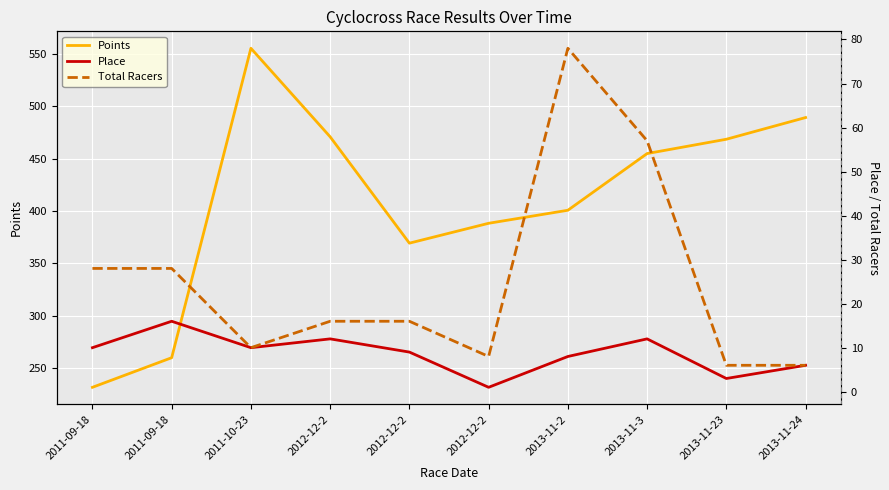

How many values in the Place series are below 10?

5